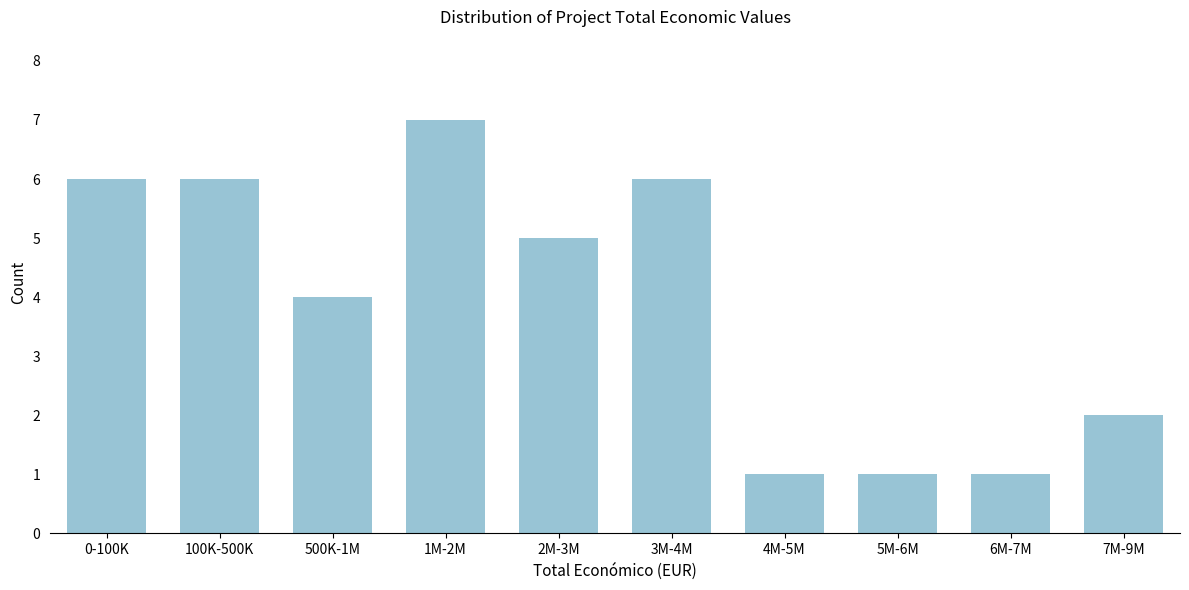

Reading left to right, transcribe all the data shown in this chart.

0-100K=6	100K-500K=6	500K-1M=4	1M-2M=7	2M-3M=5	3M-4M=6	4M-5M=1	5M-6M=1	6M-7M=1	7M-9M=2